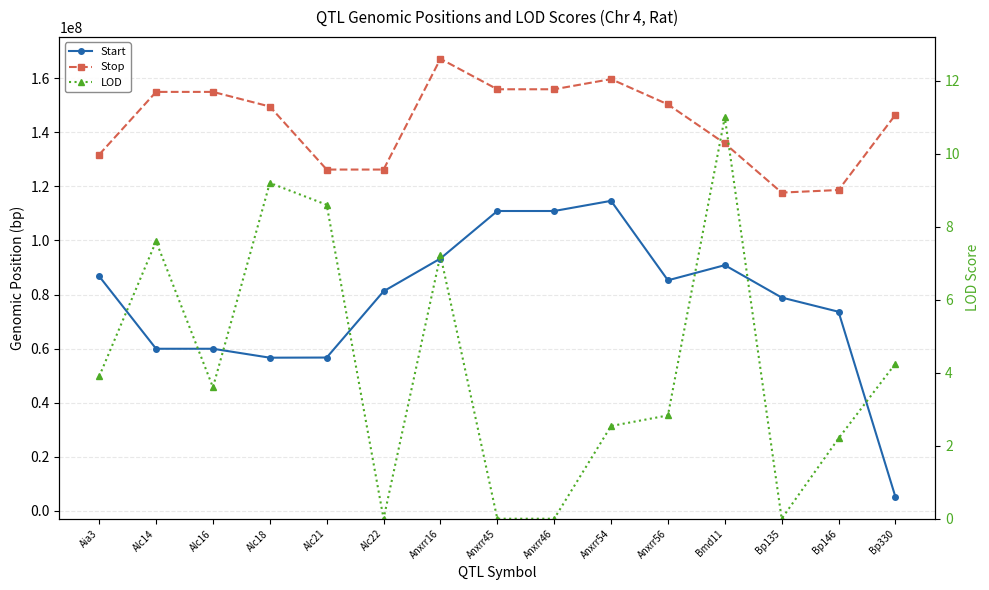

What is the difference between the LOD values at Anxrr45 and Bp146?

2.2